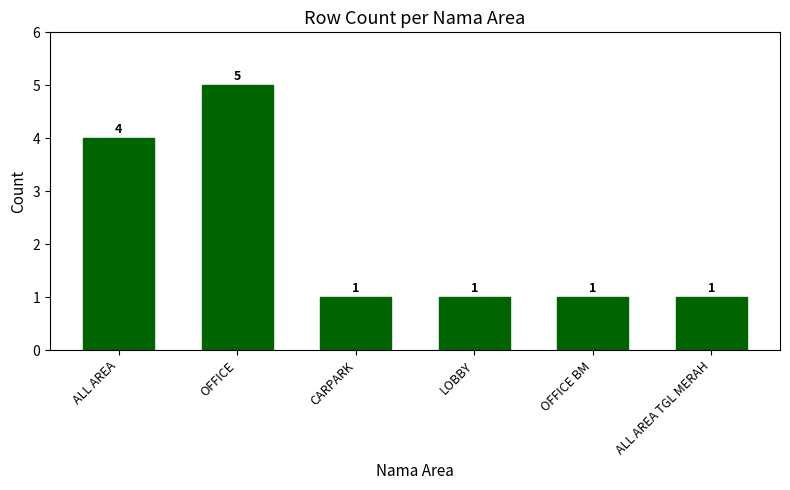

What is the change in value from ALL AREA to CARPARK?

-3